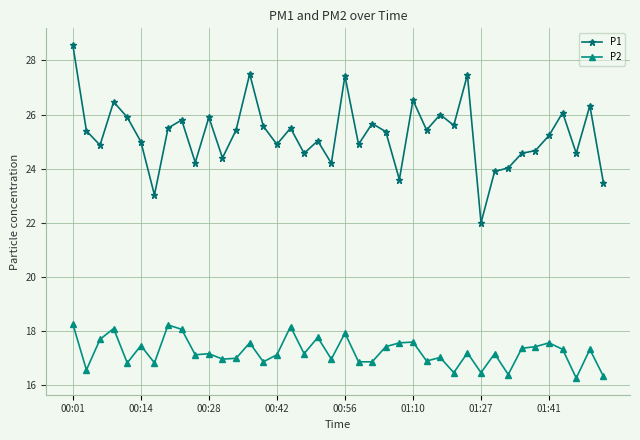

True or false: P1 has more than 2 points higher than both neighbors.

True